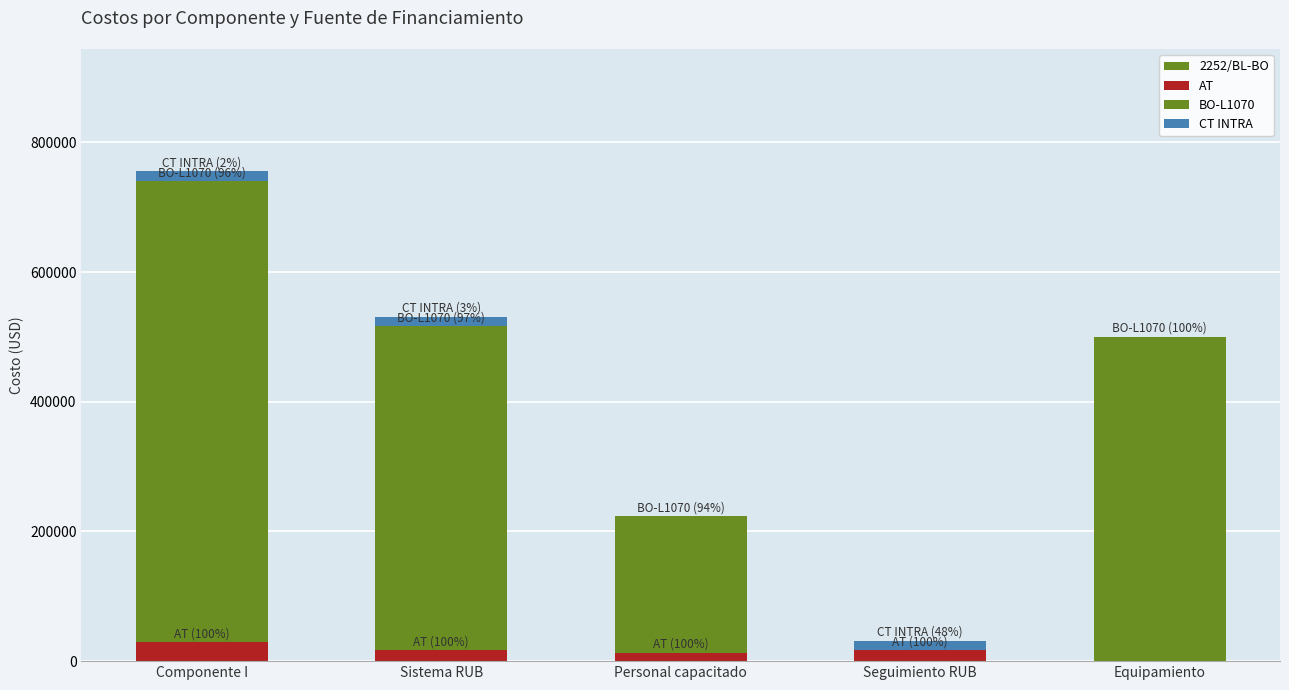

Are the bars horizontal?

No